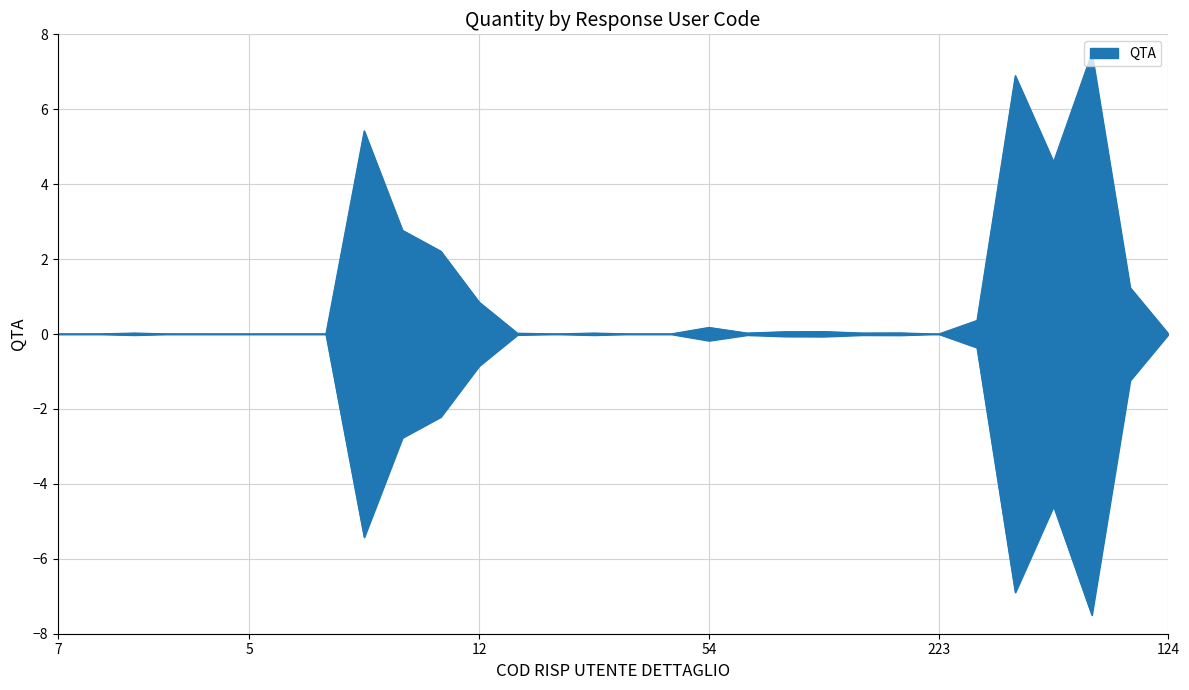

Reading right to left, what are all the values shown in this chart?

0.0	1.2	7.5	4.6	6.9	0.4	0.0	0.0	0.0	0.1	0.1	0.0	0.2	0.0	0.0	0.0	0.0	0.0	0.9	2.2	2.8	5.4	0.0	0.0	0.0	0.0	0.0	0.0	0.0	0.0